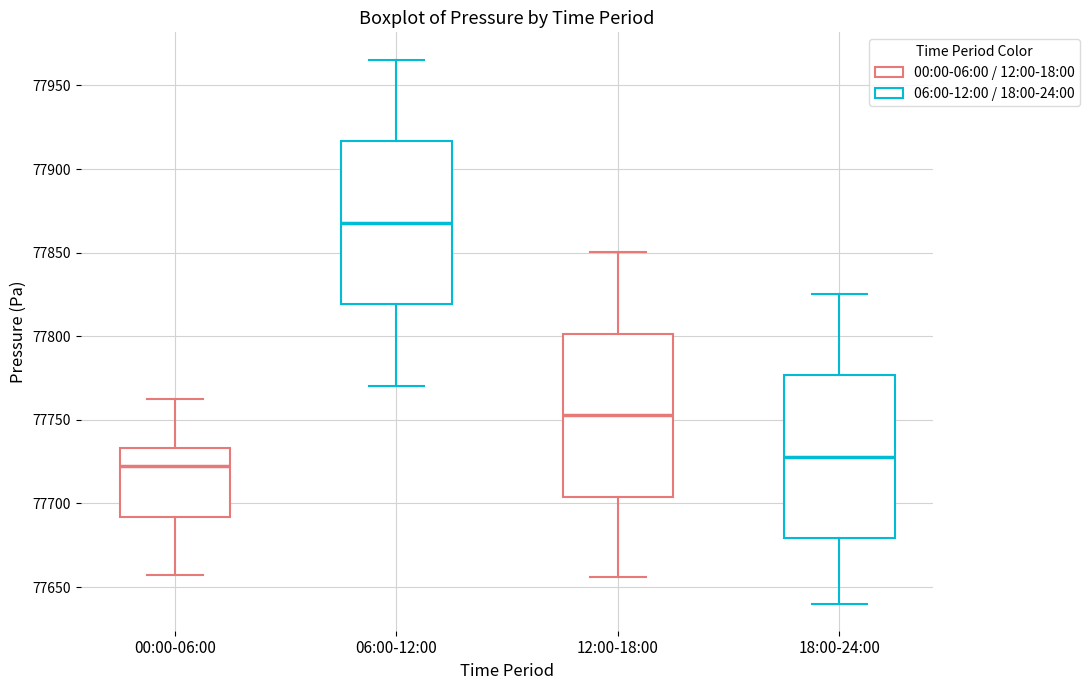

Reading left to right, read every box against the y-axis: the position of its median line, the range the box covers, and the ends of its whiskers. The values are not printed on the chart, so give them approximately, as read against the axis.

00:00-06:00: median 77725, box 77690 to 77735, whiskers 77655 to 77760
06:00-12:00: median 77870, box 77820 to 77915, whiskers 77770 to 77965
12:00-18:00: median 77755, box 77705 to 77800, whiskers 77655 to 77850
18:00-24:00: median 77730, box 77680 to 77775, whiskers 77640 to 77825